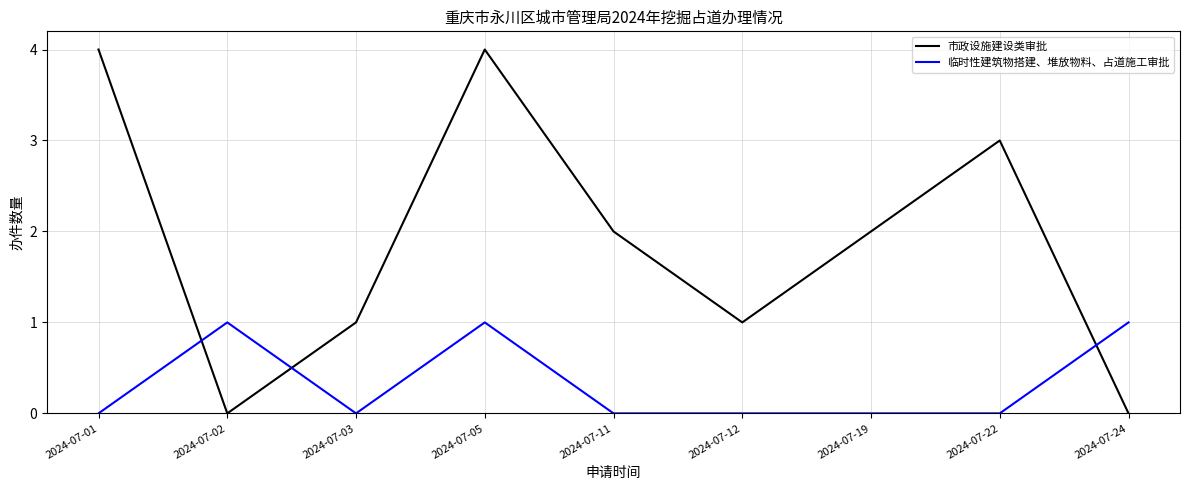

How many interior local peaks does the 市政设施建设类审批 series have?

2